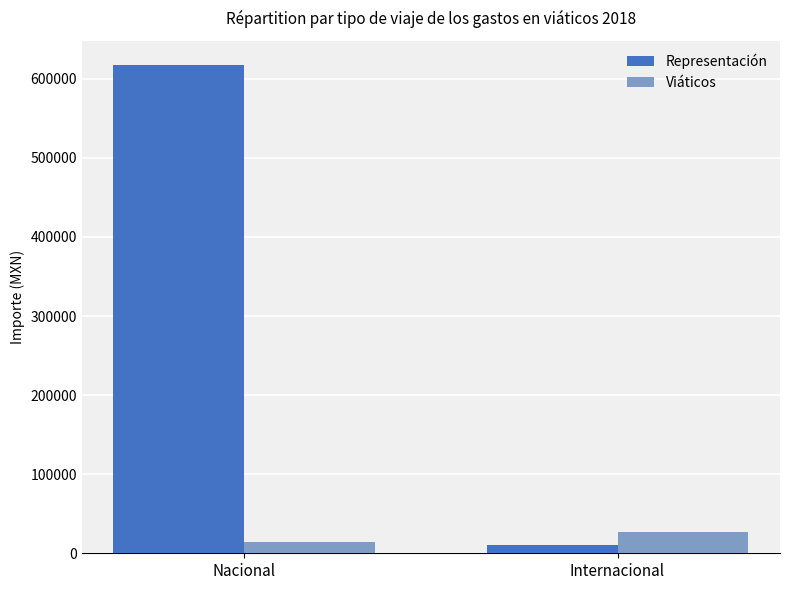

What is the value of the Viáticos bar at the 1st from the left?

14050.0